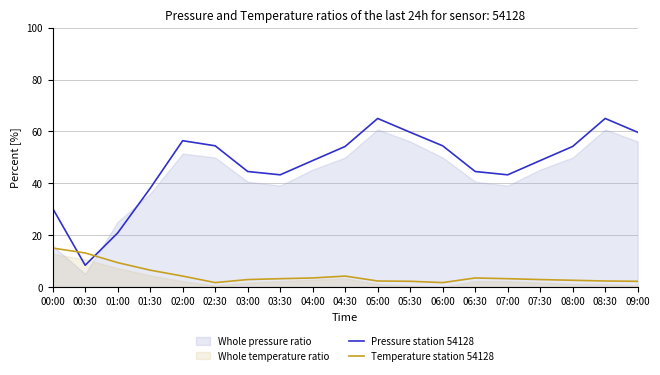

Which category has the highest value in the Pressure station 54128 series?

05:00